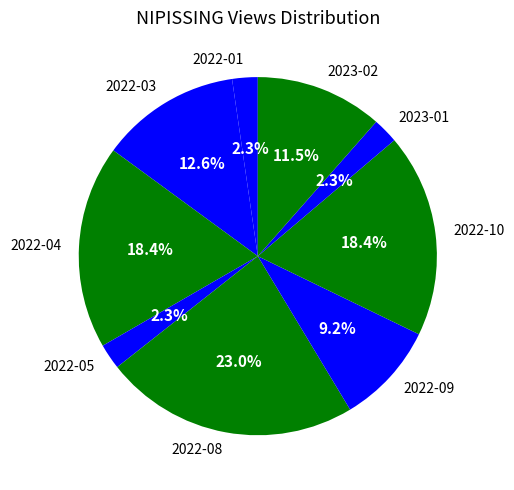

How many segments does this pie chart have?

9